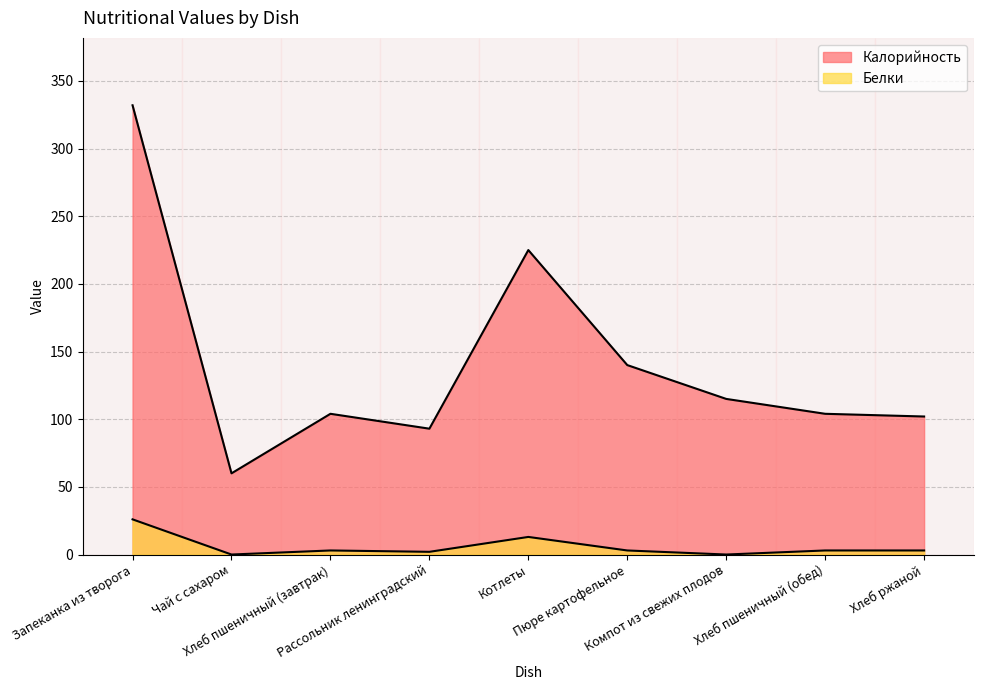

What are all the series names shown in the legend?

Калорийность, Белки